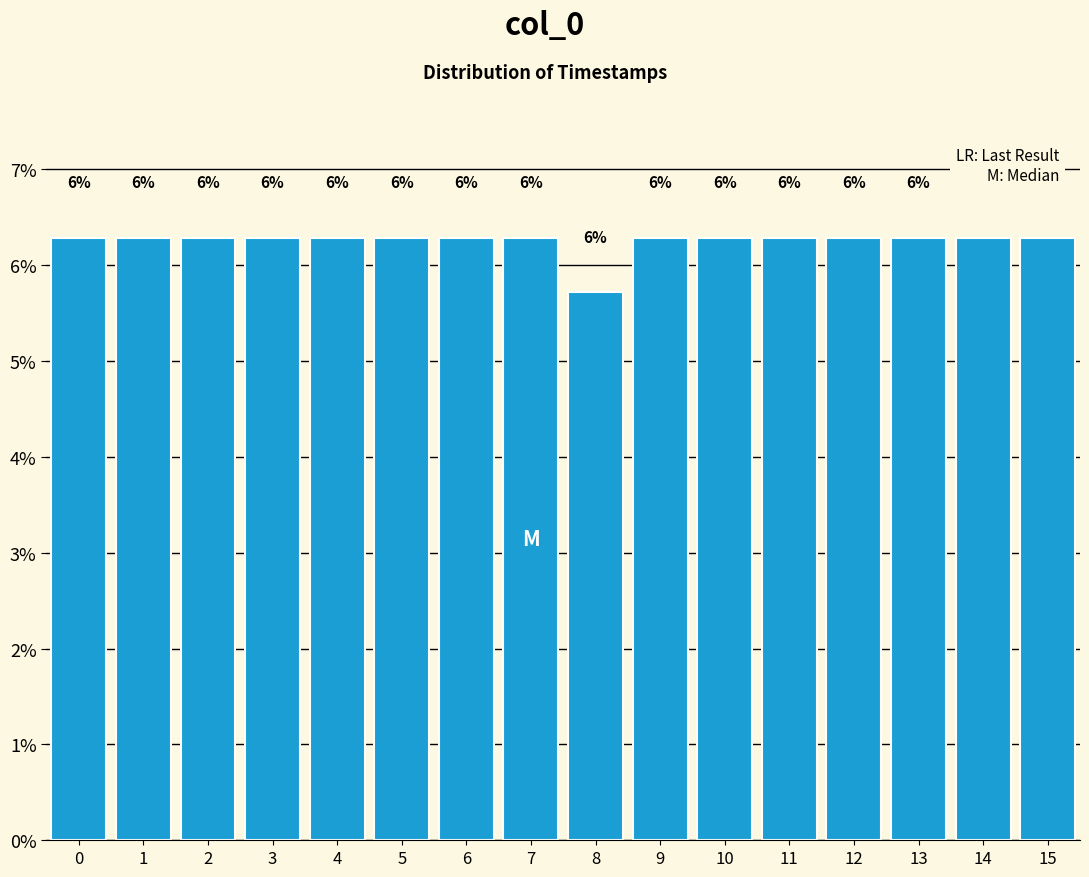

How many bars are there in total?

16